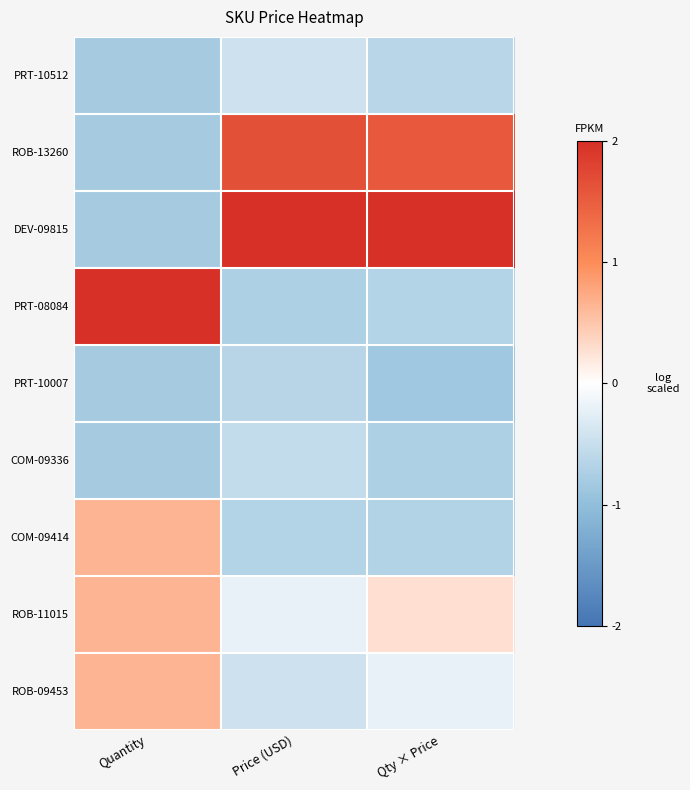

Which series has the largest range (max minus min)?

DEV-09815